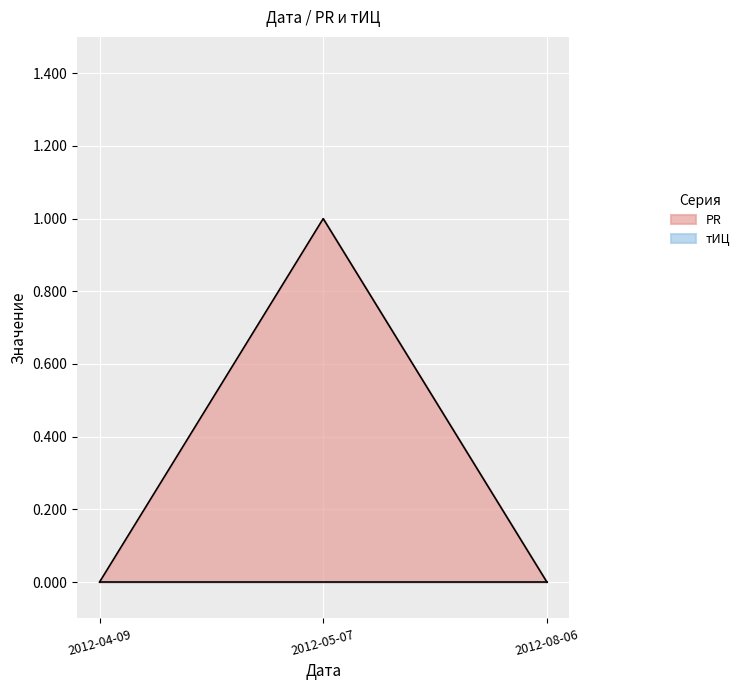

The chart shows a value of 0 at 2012-08-06. True or false?

True